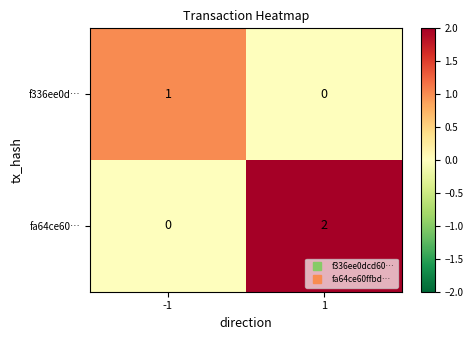

Rank the categories by fa64ce60… value from highest to lowest.

1, -1